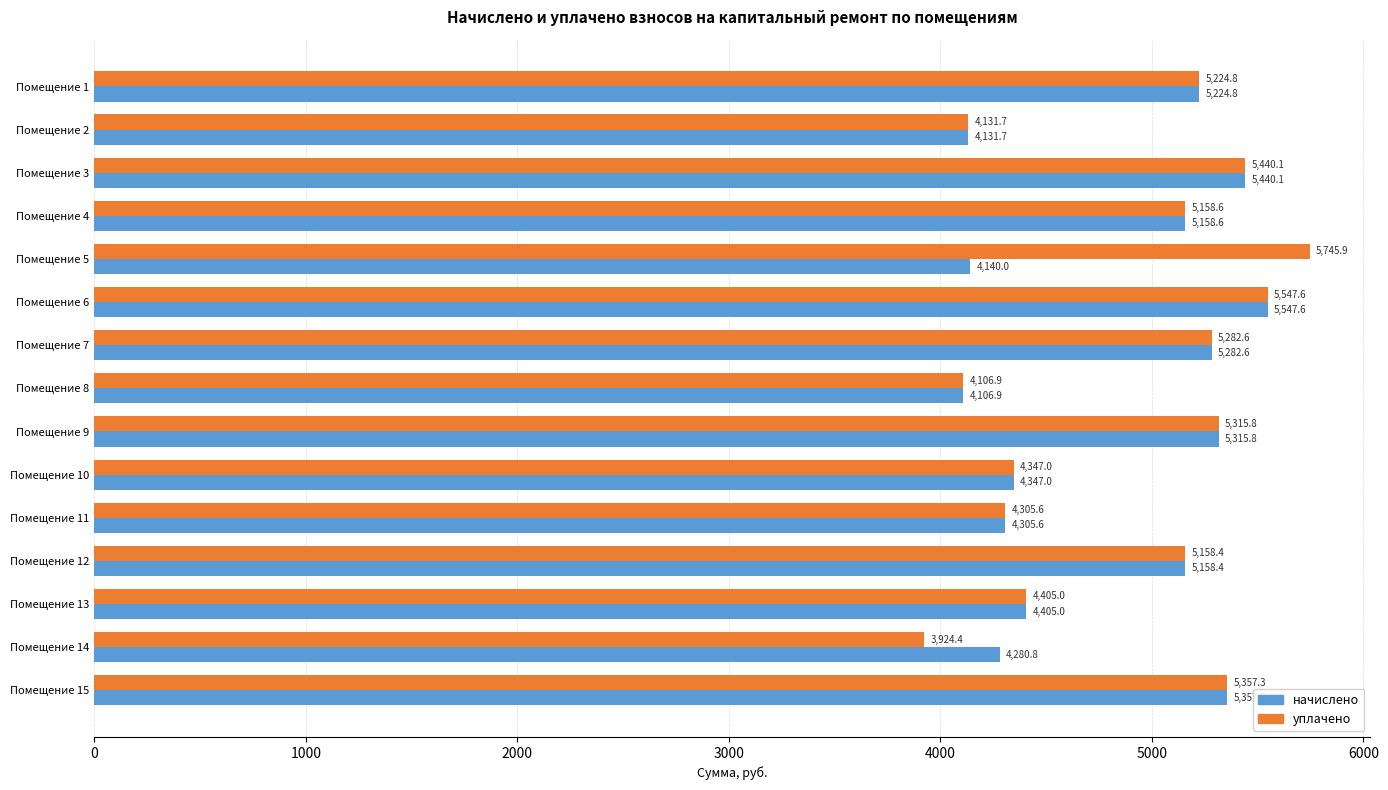

At which category does the chart reach its peak across all series?

Помещение 5